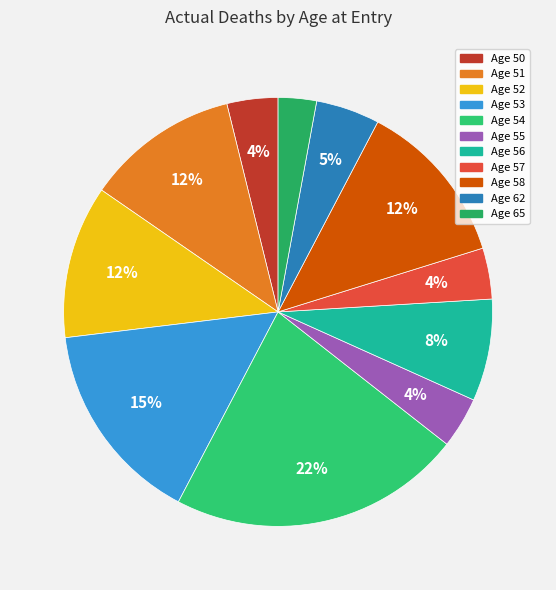

How many slices are in this pie chart?

11